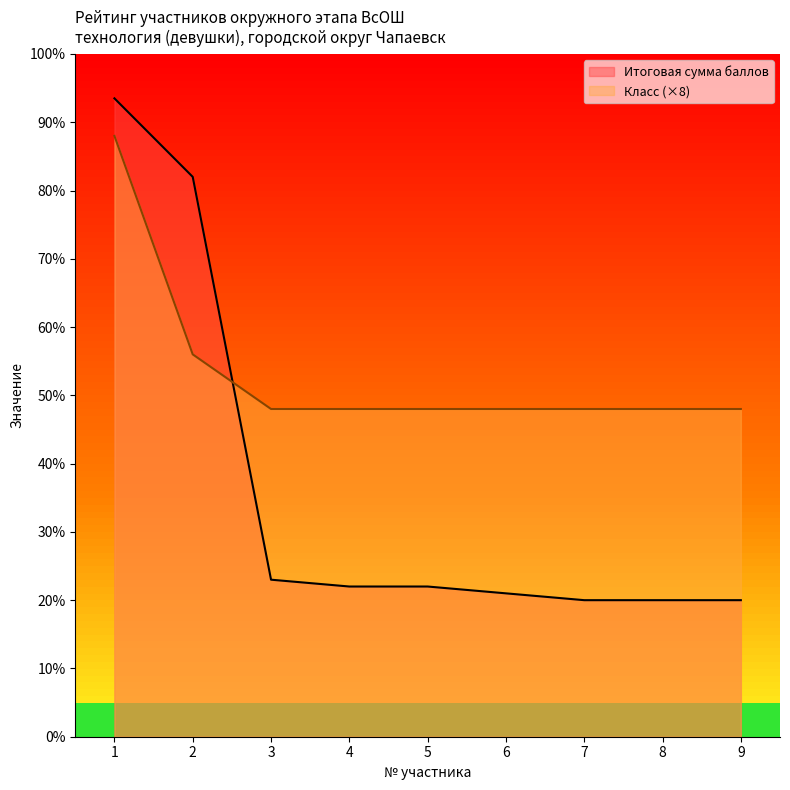

Which label corresponds to the smallest value in the chart?

7